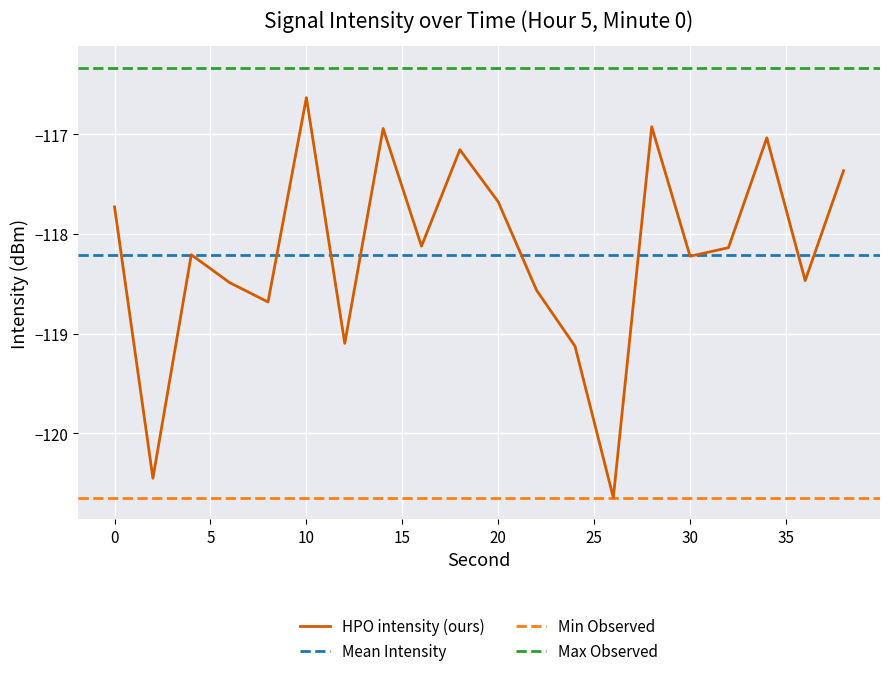

Rank the categories by value from highest to lowest.

10, 28, 14, 34, 18, 38, 20, 0, 16, 32, 4, 30, 36, 6, 22, 8, 12, 24, 2, 26